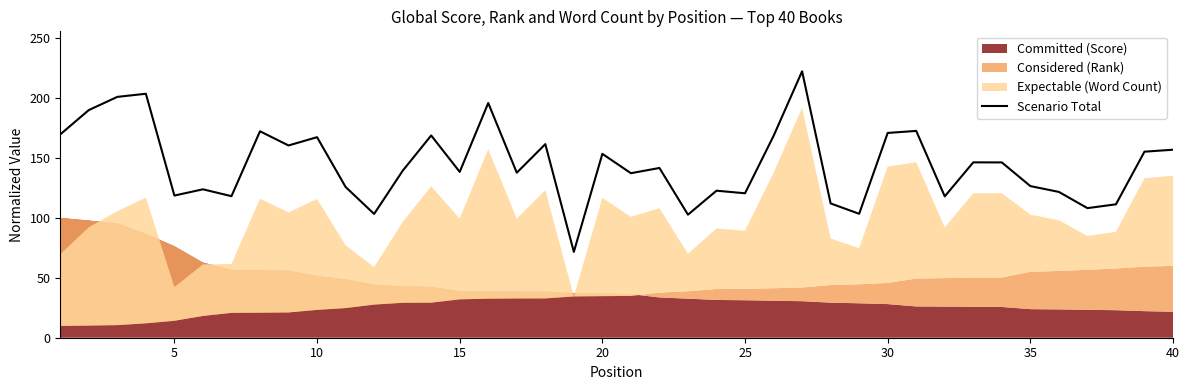

What is the lowest value of the Scenario Total series?

71.7